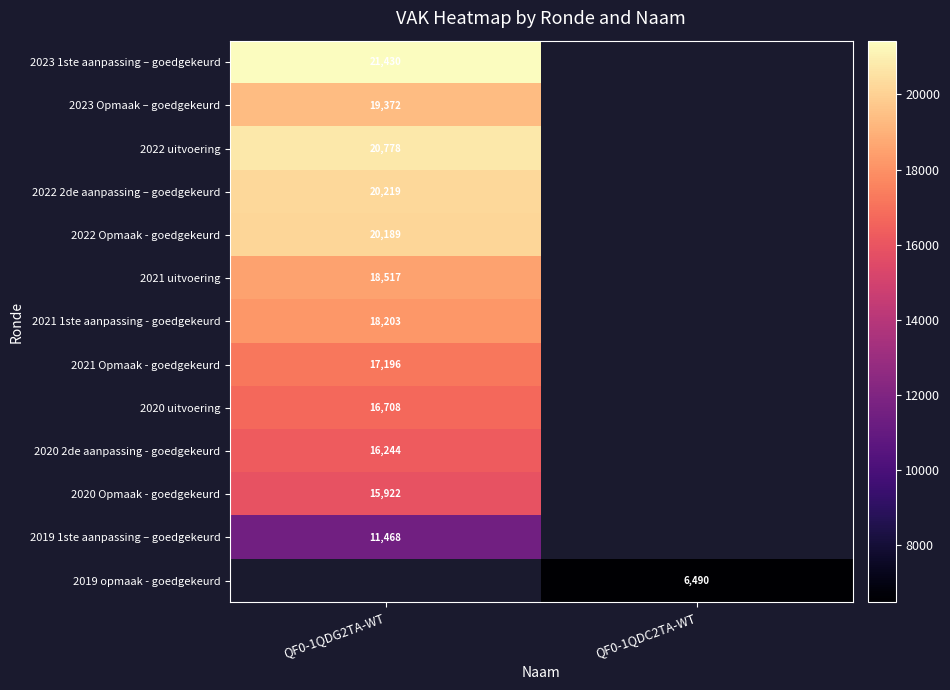

Which has a higher value, QF0-1QDC2TA-WT or QF0-1QDG2TA-WT?

QF0-1QDG2TA-WT